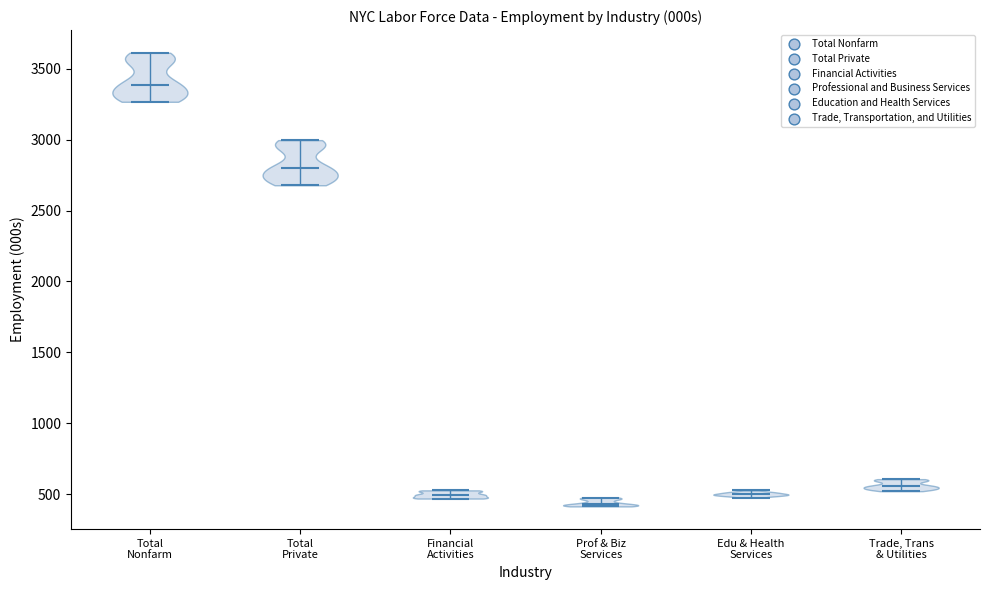

Reading left to right, read every violin against the y-axis: where its median line is, and the lowest and highest points it reaches. The values are not printed on the chart, so give them approximately, as read against the axis.

Total Nonfarm: median line 3400, lowest point 3250, highest point 3600
Total Private: median line 2800, lowest point 2700, highest point 3000
Financial Activities: median line 500, lowest point 450, highest point 550
Prof & Biz Services: median line 450, lowest point 400, highest point 500
Edu & Health Services: median line 500, lowest point 450, highest point 550
Trade, Trans & Utilities: median line 550, lowest point 500, highest point 600